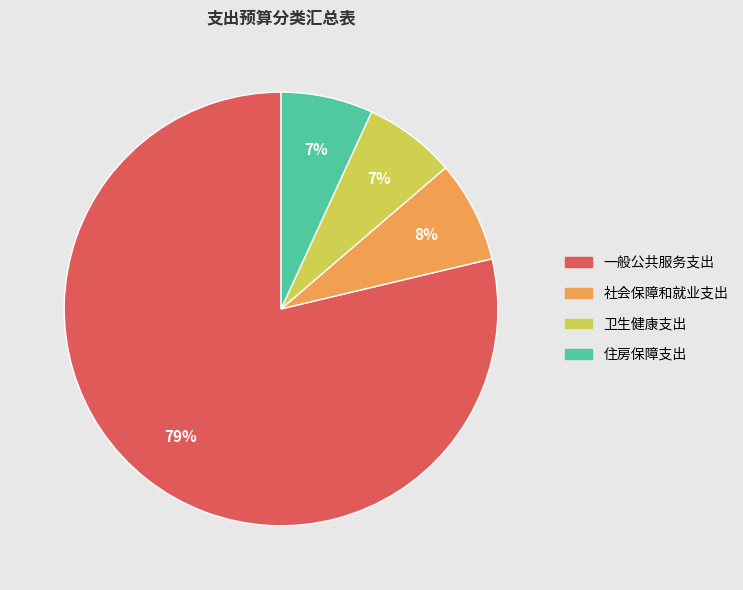

What is the majority slice?

一般公共服务支出